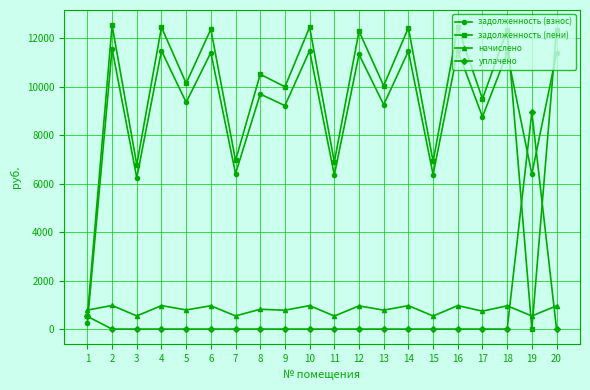

Between 6 and 9, which series saw the biggest shift?

задолженность (пени)